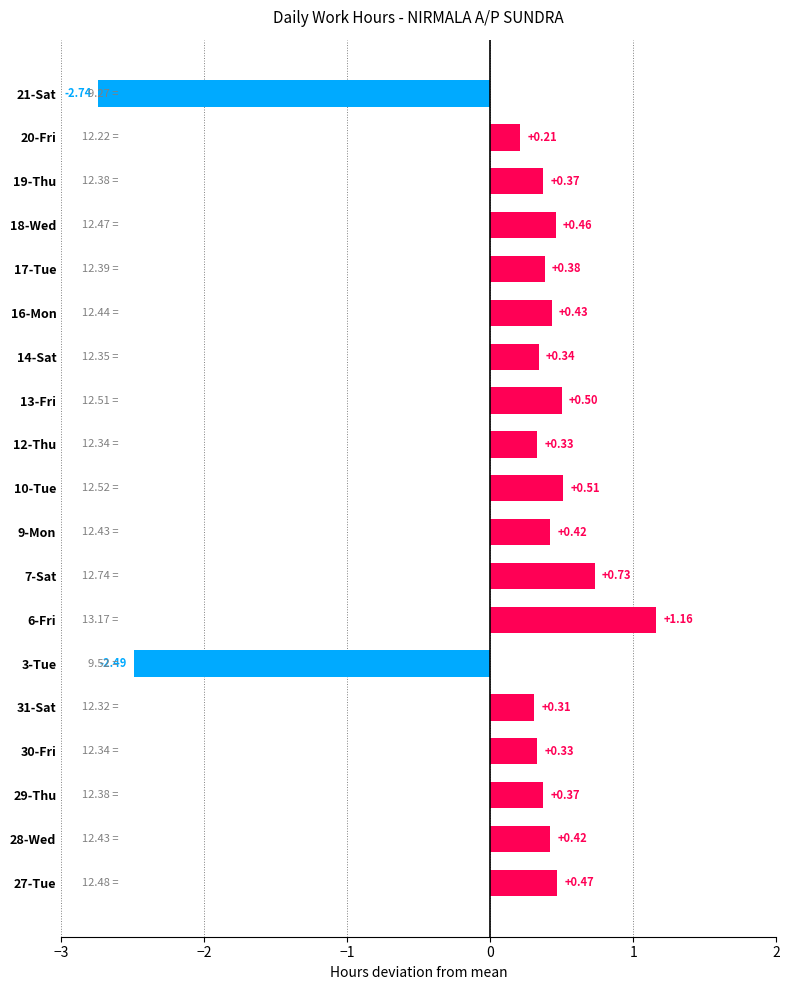

Are the bars horizontal?

Yes